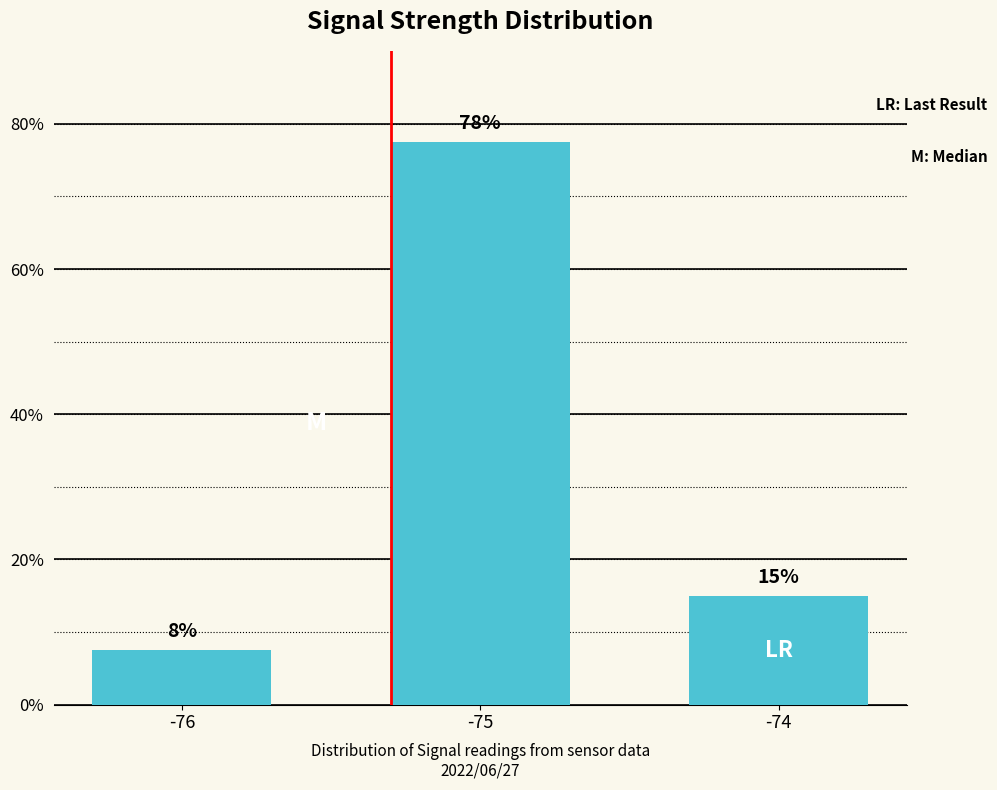

Read the value at -76.

7.5